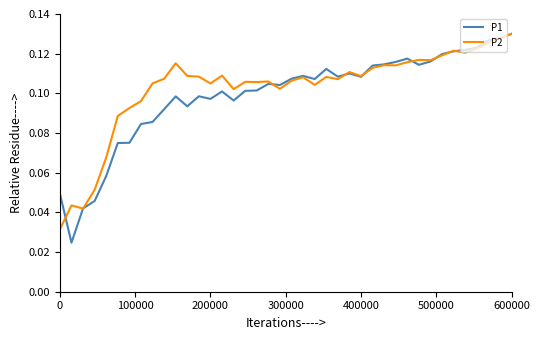

In P2, how many points are higher than both neighbors (excluding endpoints)?

11